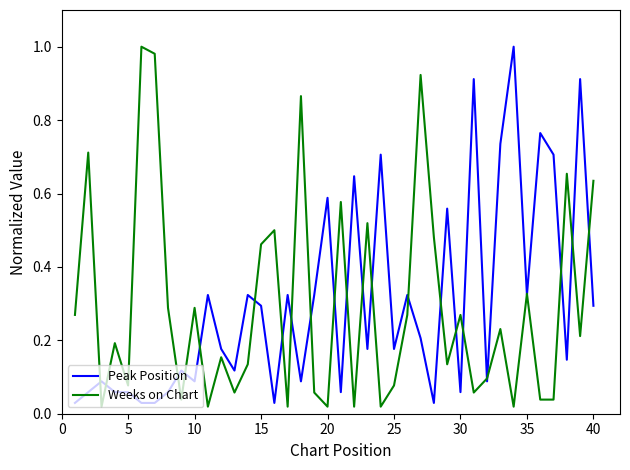

The Peak Position series shows 0.0 at 5. True or false?

False